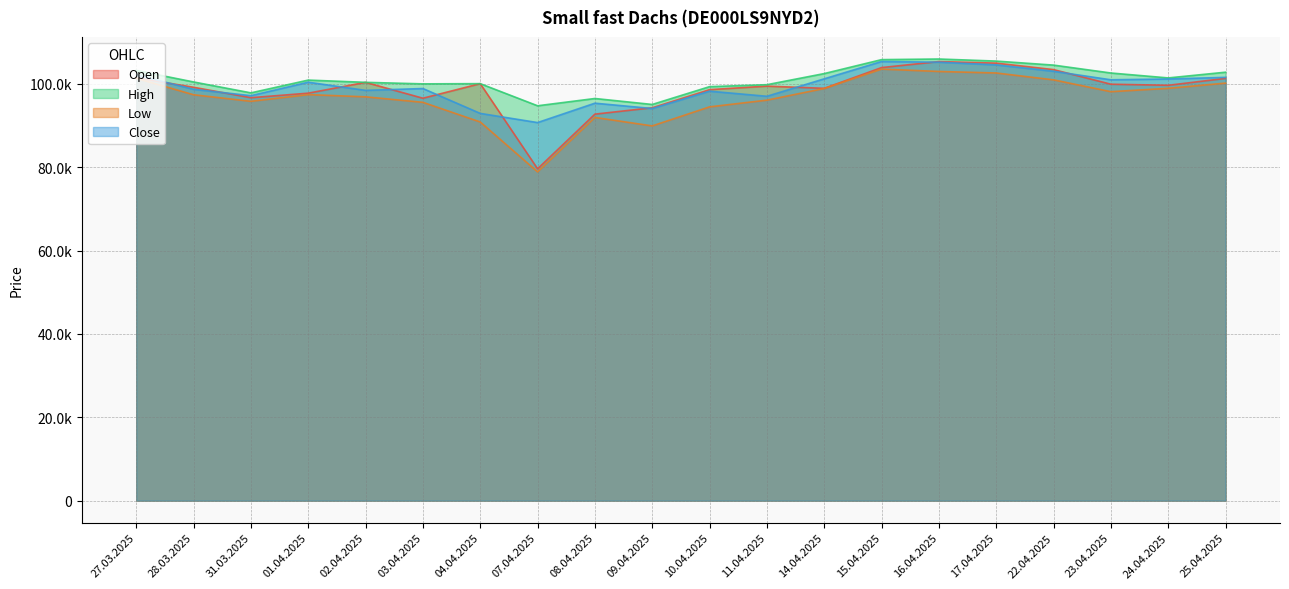

True or false: Close has a value of 100382 at 01.04.2025.

True